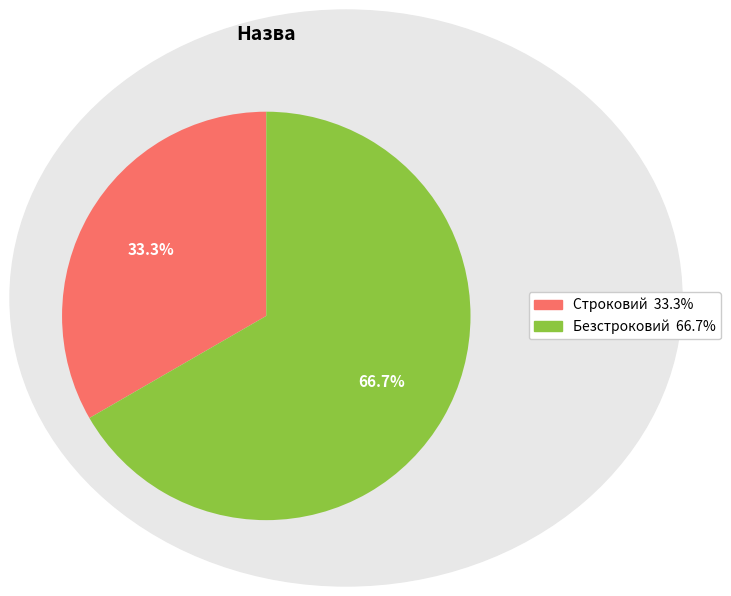

How much of the chart is everything except Строковий?

66.7%